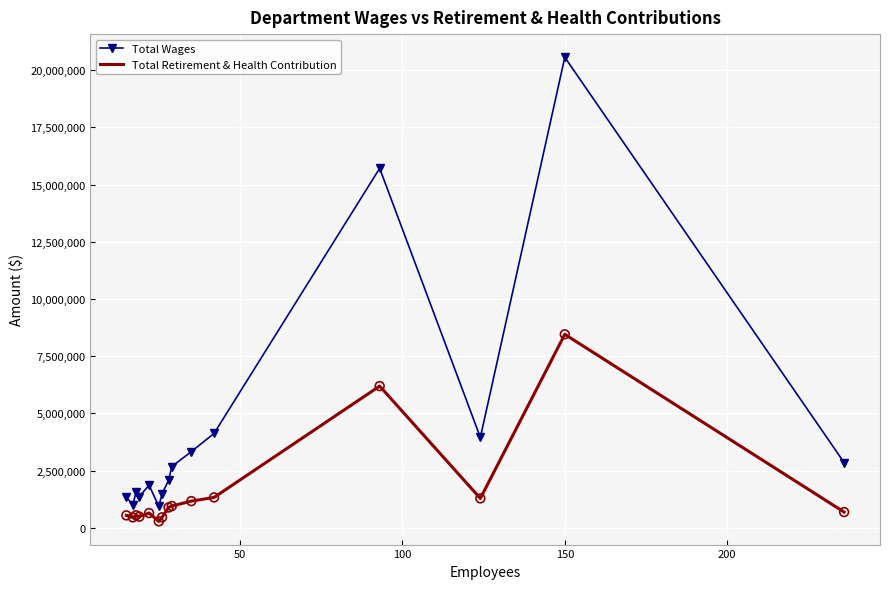

At how many categories does at least one series exceed 4925312?

2